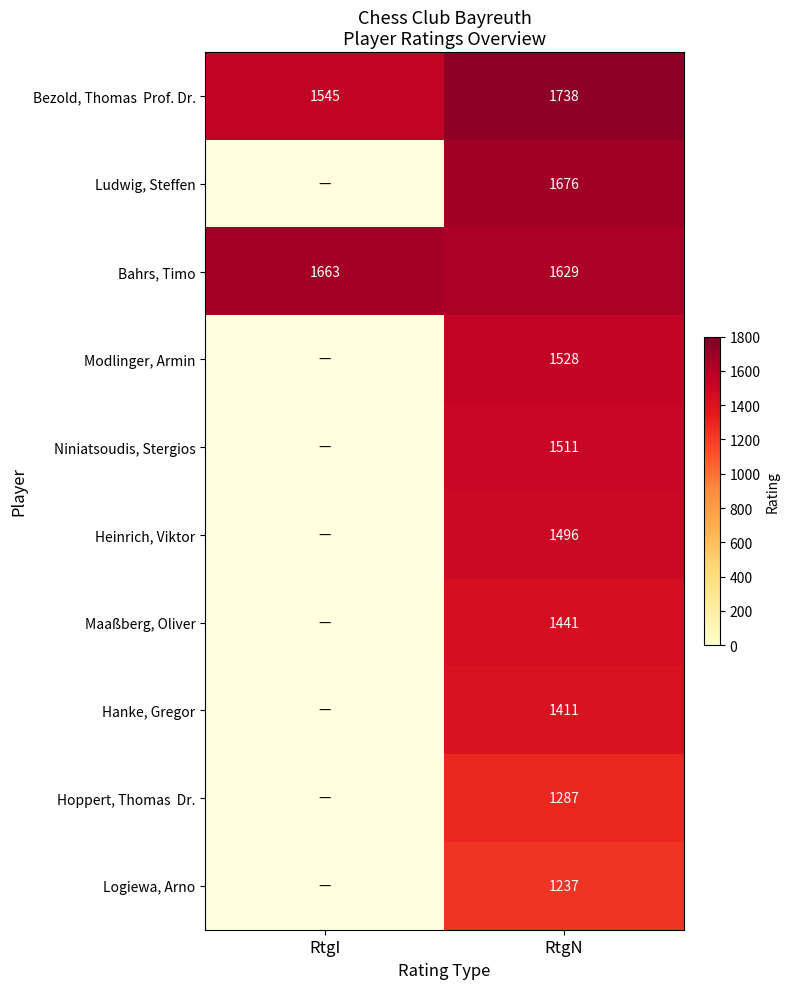

Which label corresponds to the largest value in the chart?

RtgN